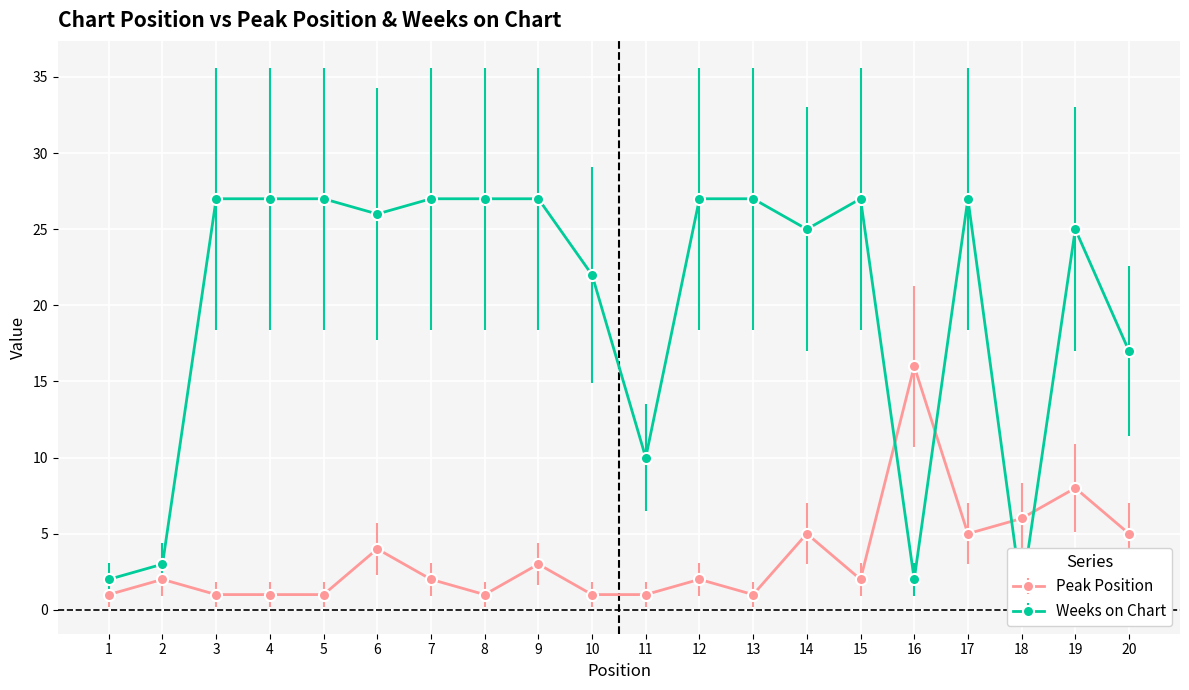

List the series in order of their peak value, highest first.

Weeks on Chart, Peak Position